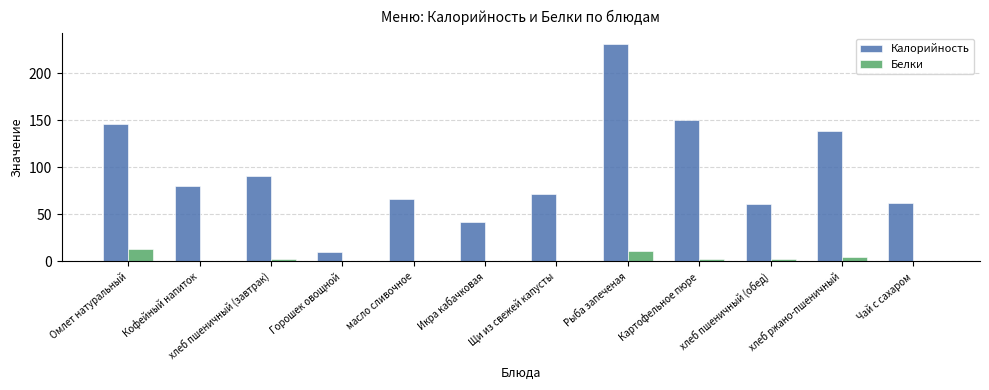

How many distinct data groups are displayed?

2